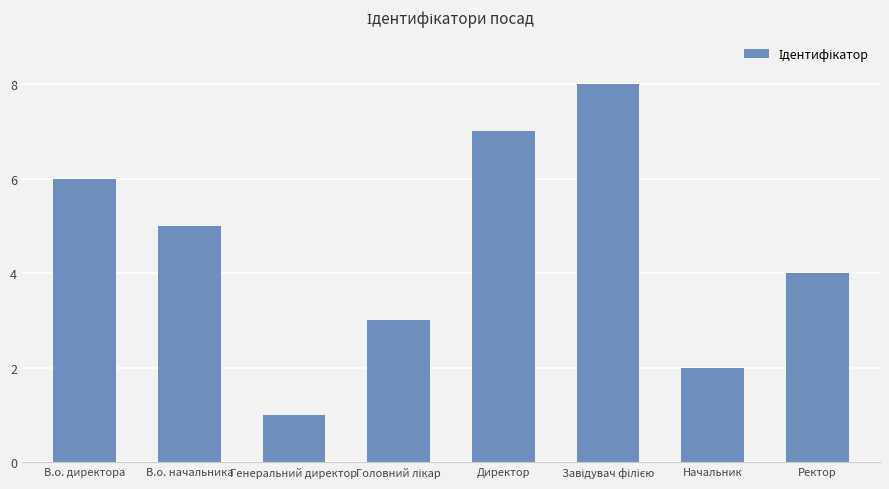

What is the change in value from В.о. директора to В.о. начальника?

-1